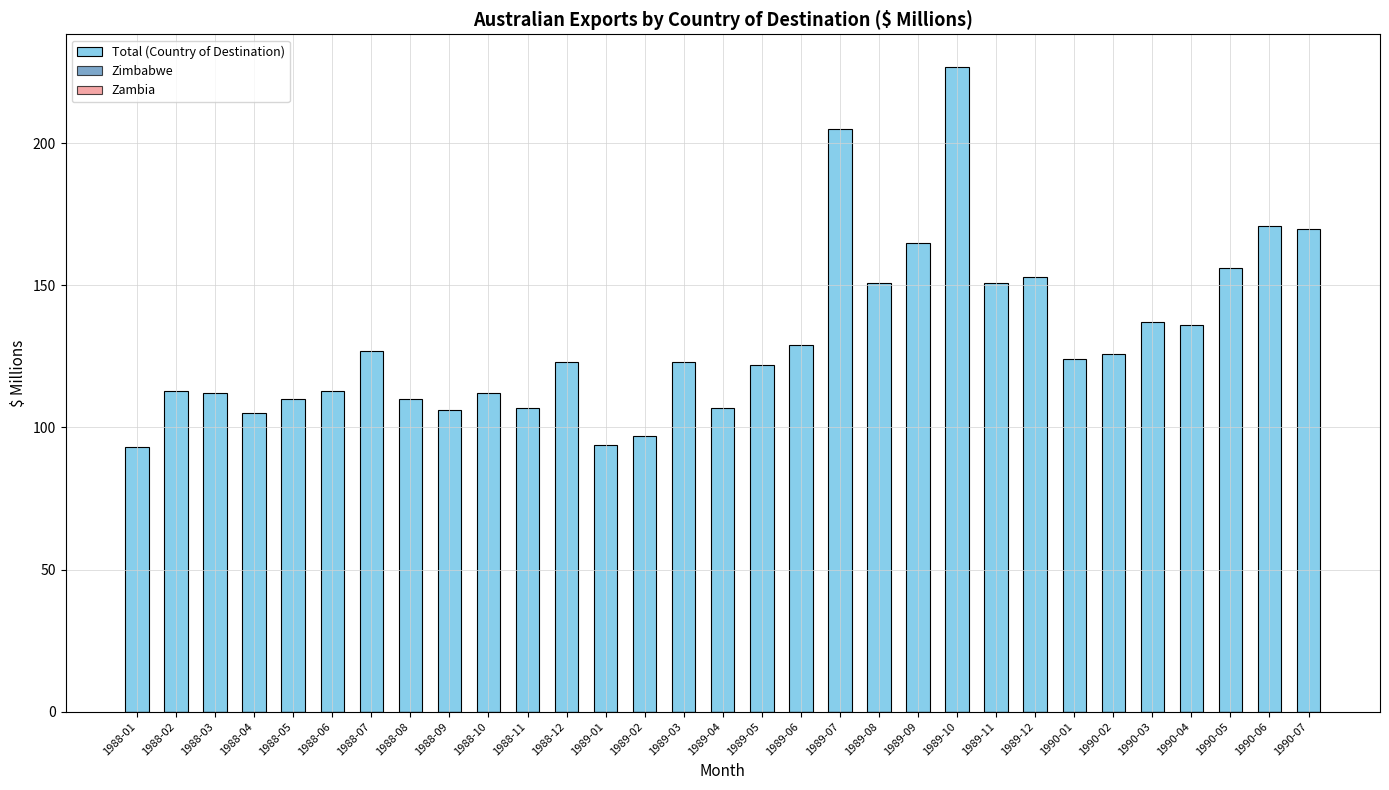

The chart shows a value of 169 at 1988-12. True or false?

False